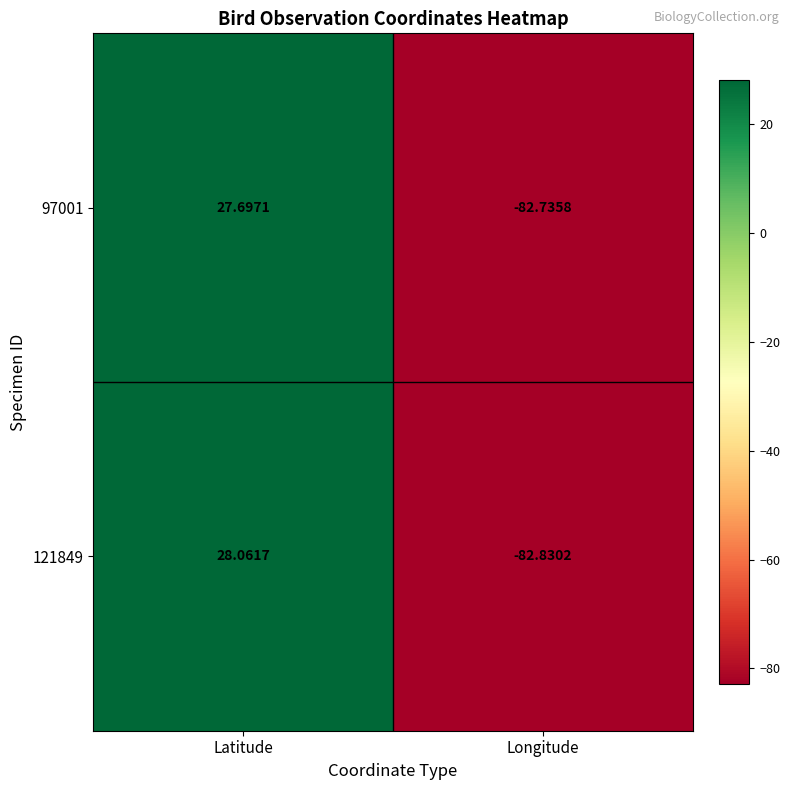

List the series in order of their overall mean, lowest first.

97001, 121849